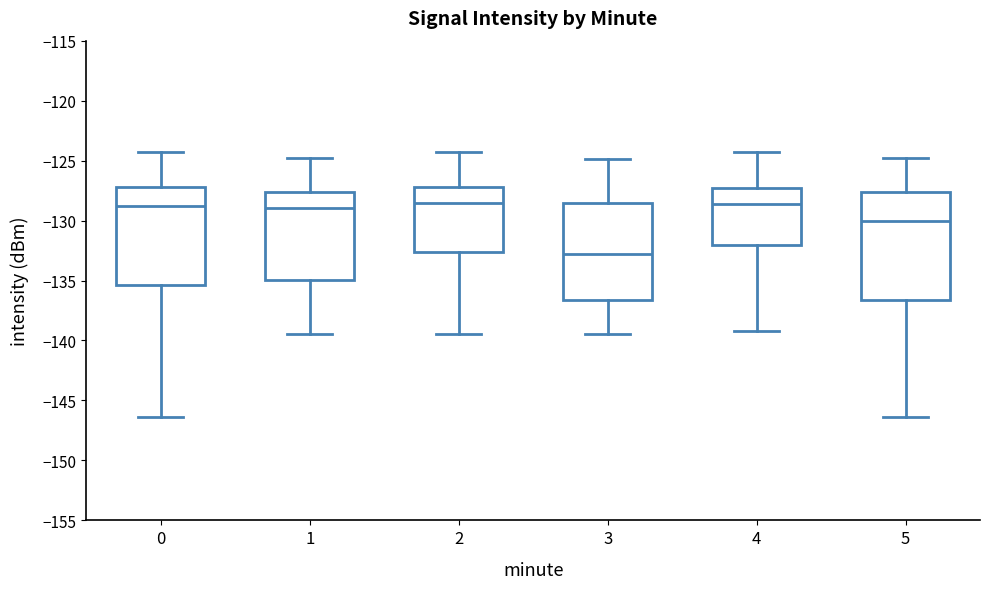

Reading left to right, read every box against the y-axis: the position of its median line, the range the box covers, and the ends of its whiskers. The values are not printed on the chart, so give them approximately, as read against the axis.

0: median -129.0, box -135.5 to -127.0, whiskers -146.5 to -124.5
1: median -129.0, box -135.0 to -127.5, whiskers -139.5 to -125.0
2: median -128.5, box -132.5 to -127.0, whiskers -139.5 to -124.5
3: median -133.0, box -136.5 to -128.5, whiskers -139.5 to -125.0
4: median -128.5, box -132.0 to -127.5, whiskers -139.0 to -124.5
5: median -130.0, box -136.5 to -127.5, whiskers -146.5 to -125.0